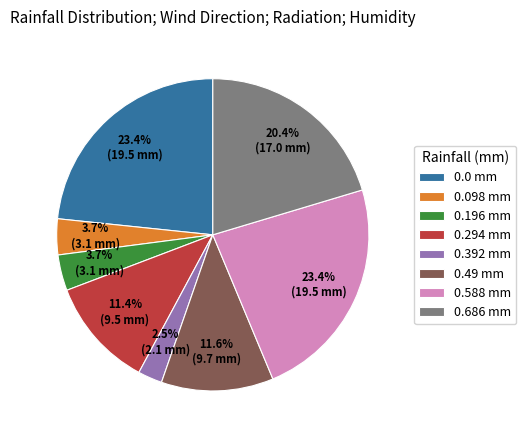

What is the smallest slice in the pie chart?

0.392 mm